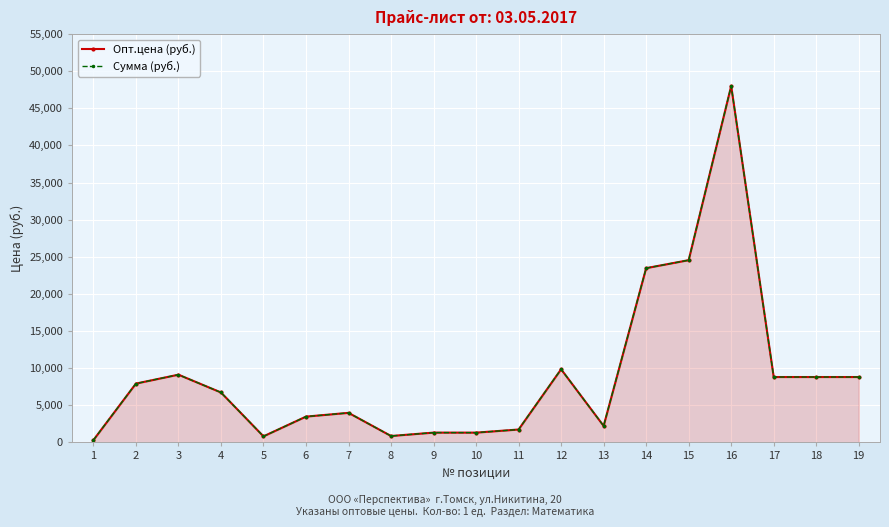

Where is Опт.цена (руб.) nearest to the value 24155?

15